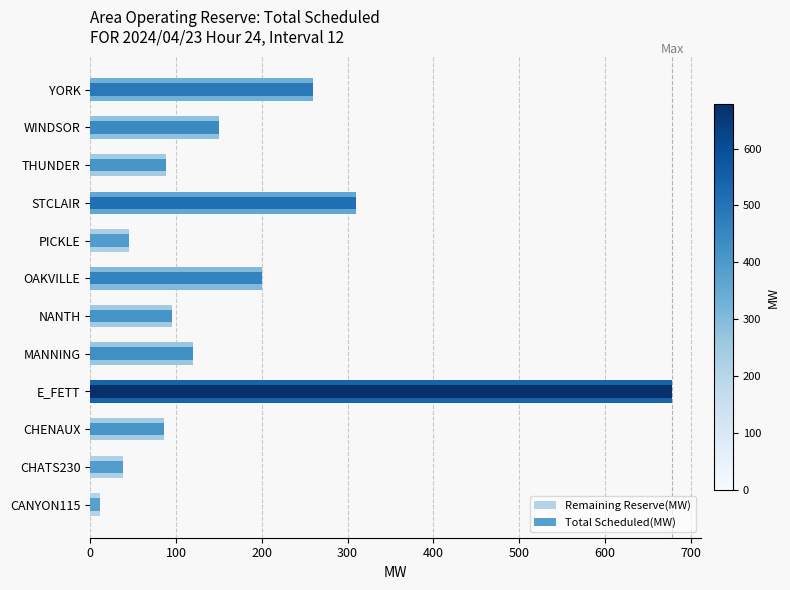

How many bars are there in total?

24